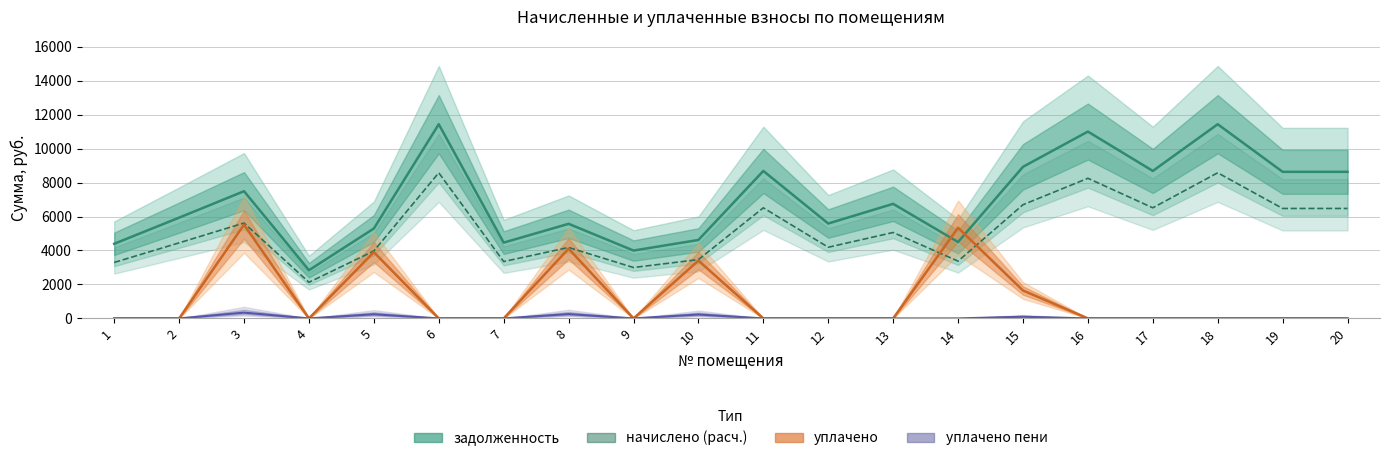

Rank the categories by уплачено value from lowest to highest.

1, 2, 4, 6, 7, 9, 11, 12, 13, 16, 17, 18, 19, 20, 15, 10, 5, 8, 14, 3